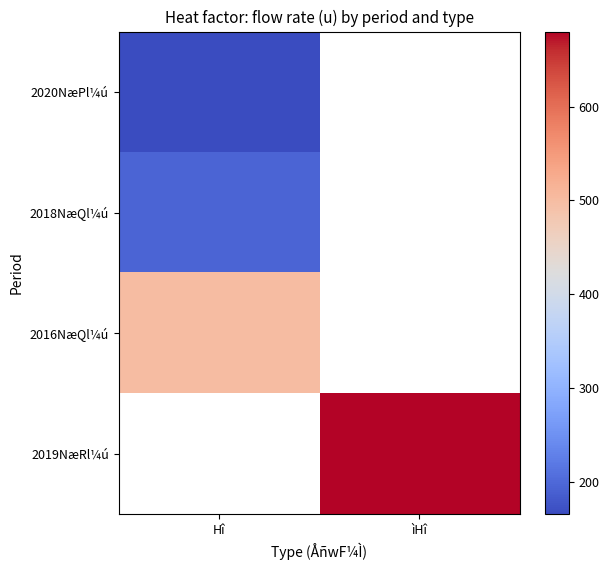

Which label corresponds to the largest value in the chart?

ìHî